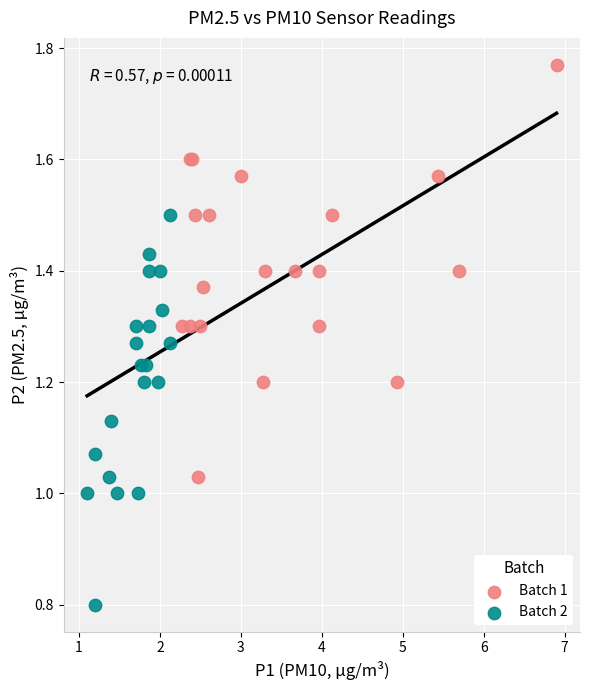

Which series has the widest spread of Y values?

Batch 1